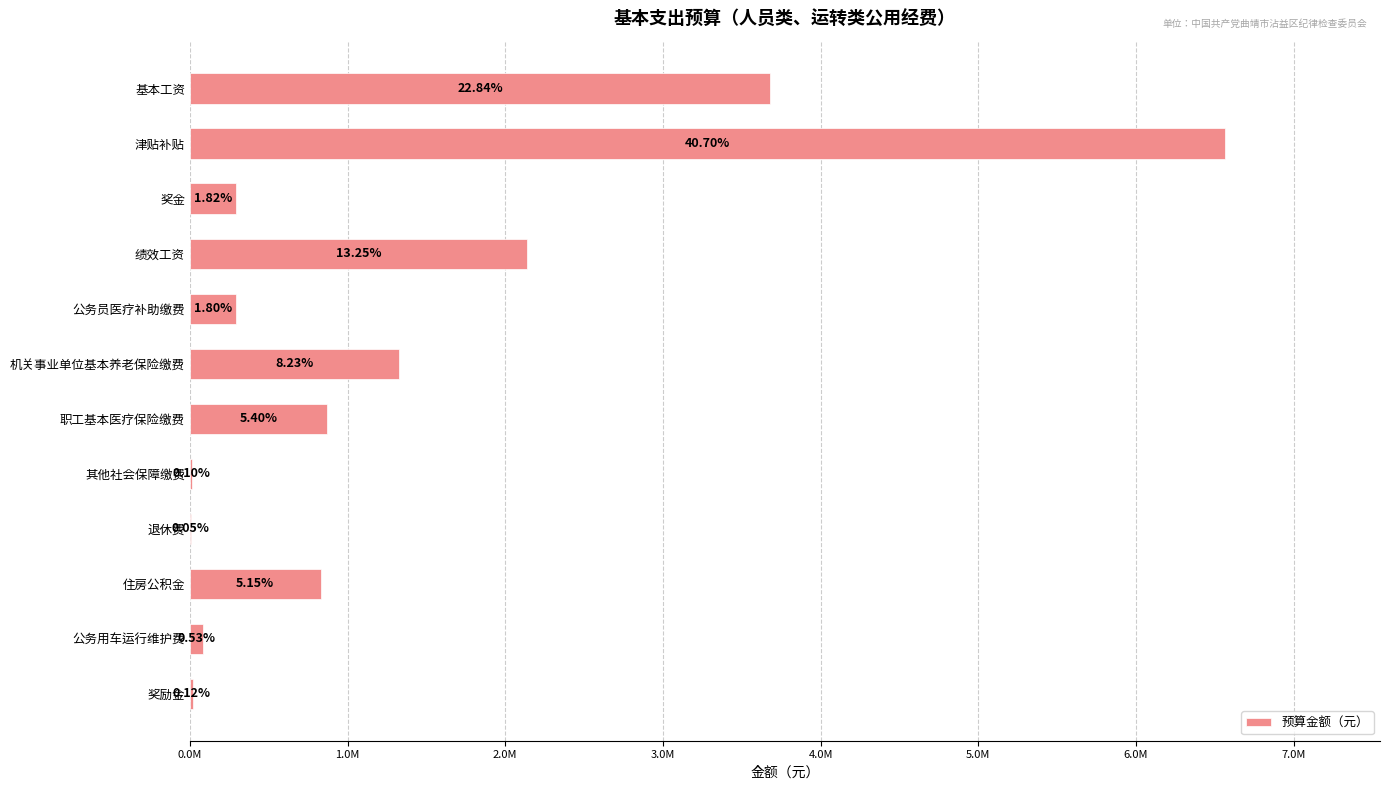

Are the bars horizontal?

Yes